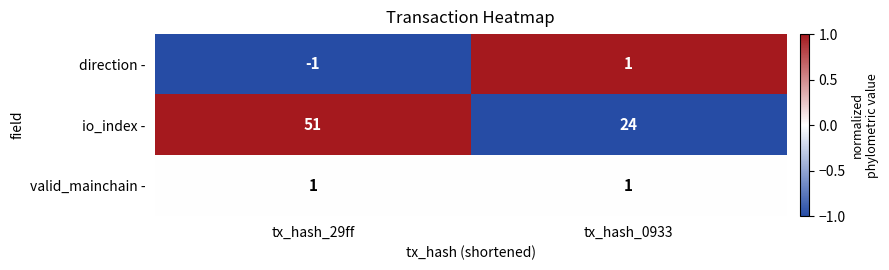

At how many categories does at least one series exceed 0?

2